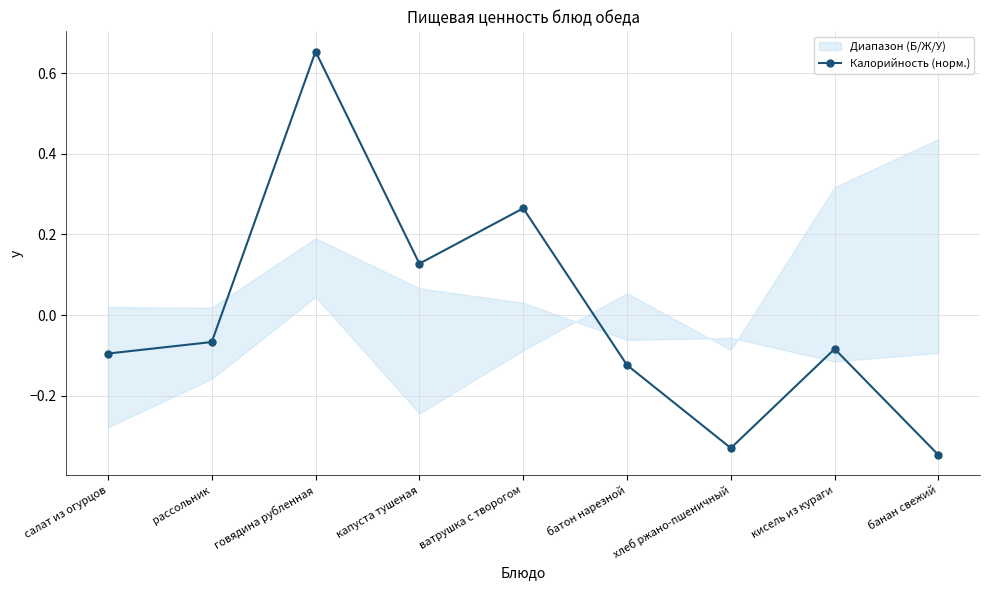

At which category does the data reach its first local valley?

капуста тушеная